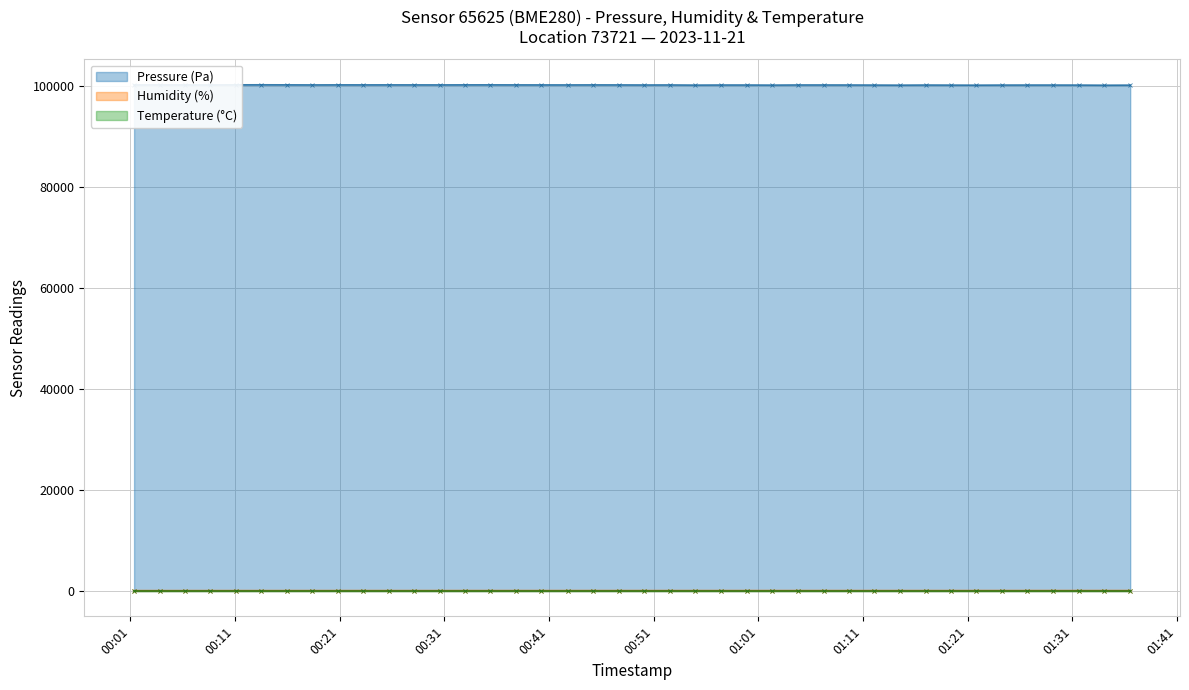

Count the number of categories in the chart.

40